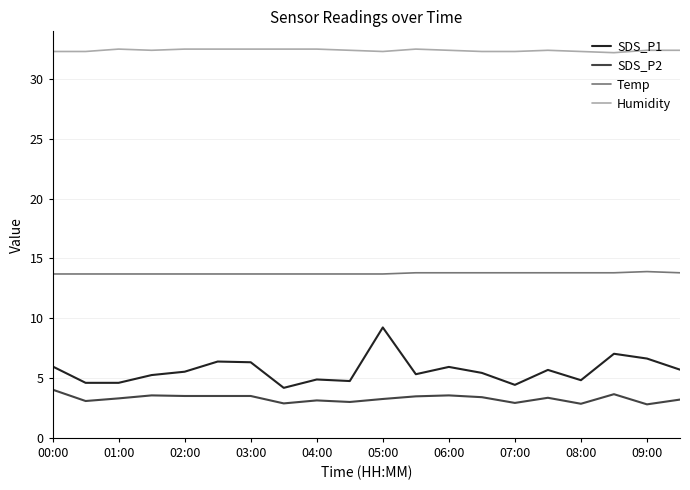

At how many categories does at least one series exceed 18?

20